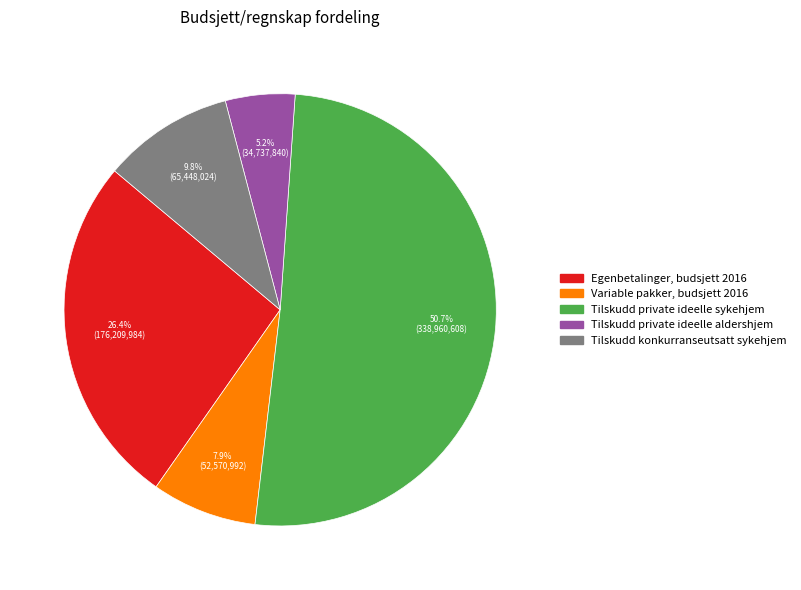

The Egenbetalinger, budsjett 2016 slice represents 37% of the pie. True or false?

False